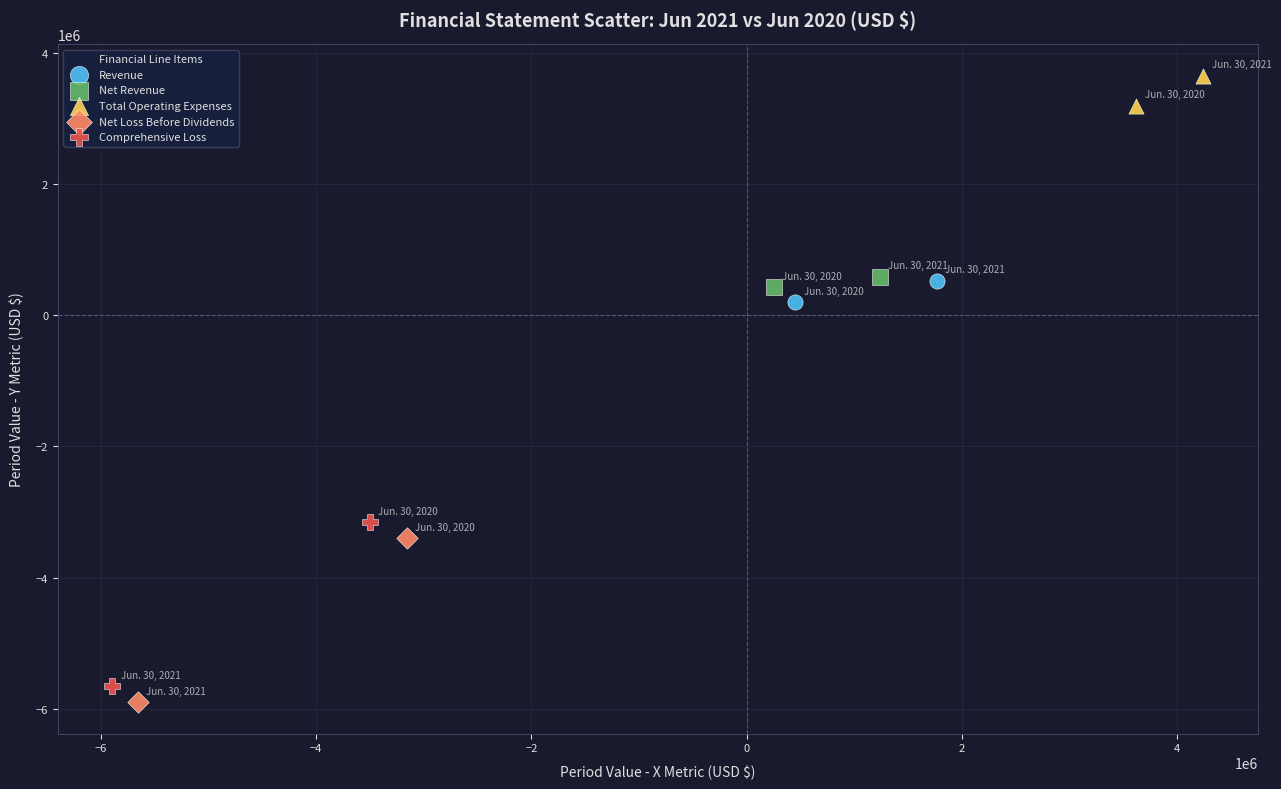

Which series reaches the maximum Y coordinate?

Total Operating Expenses